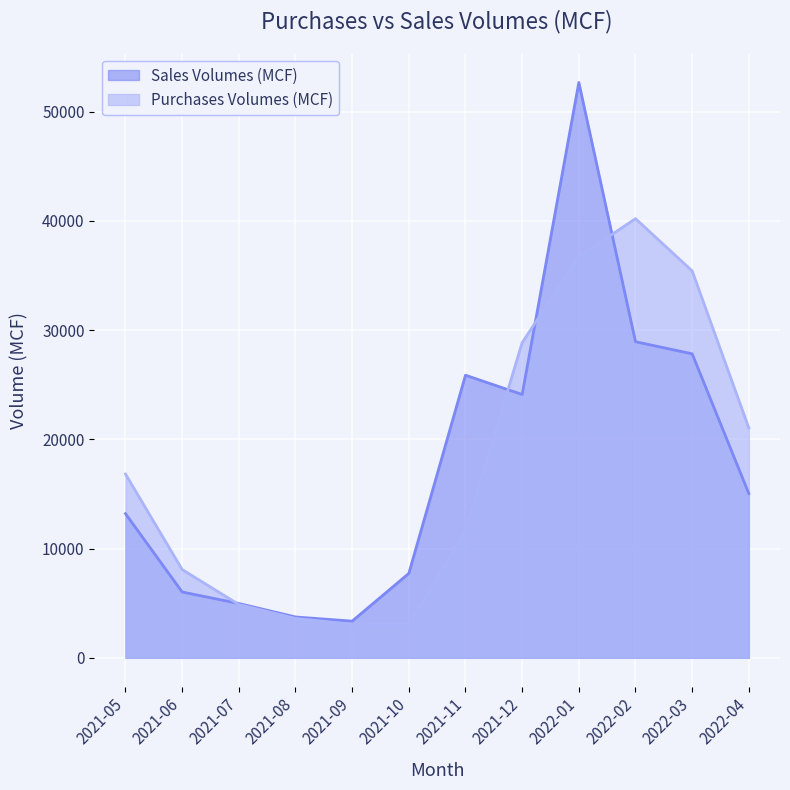

True or false: Sales Volumes (MCF) has a value of 47520.1 at 2022-03.

False